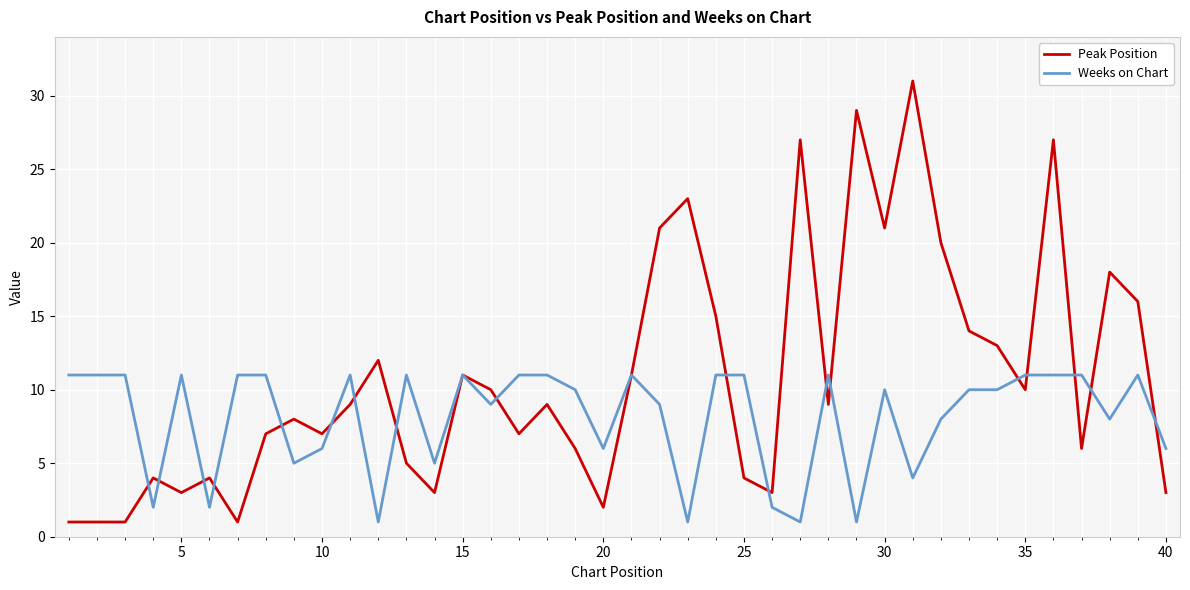

Which series has the largest total across all categories?

Peak Position